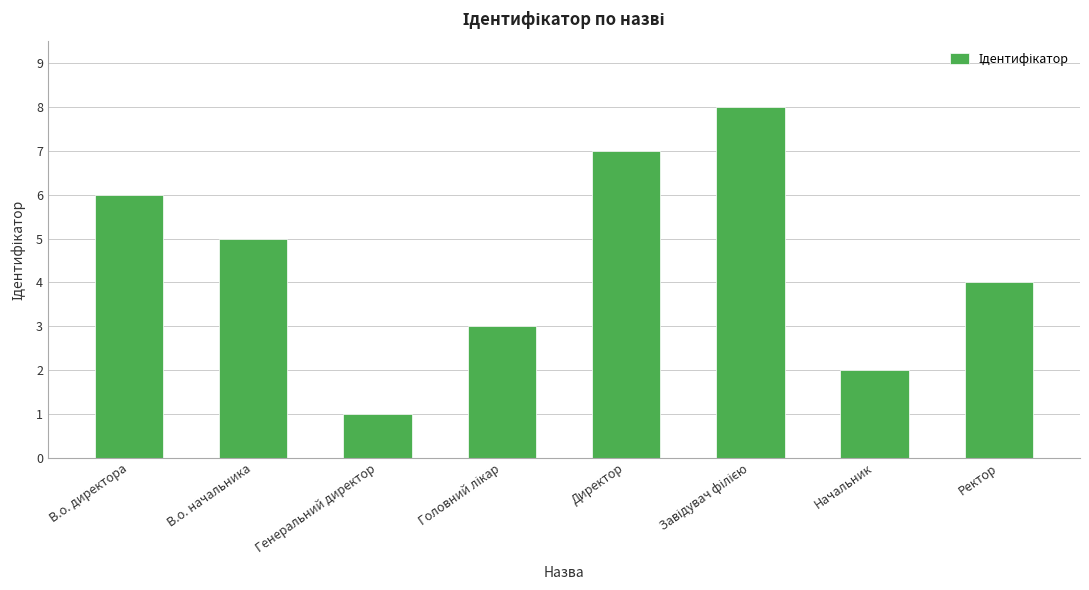

What is the greatest value displayed?

8